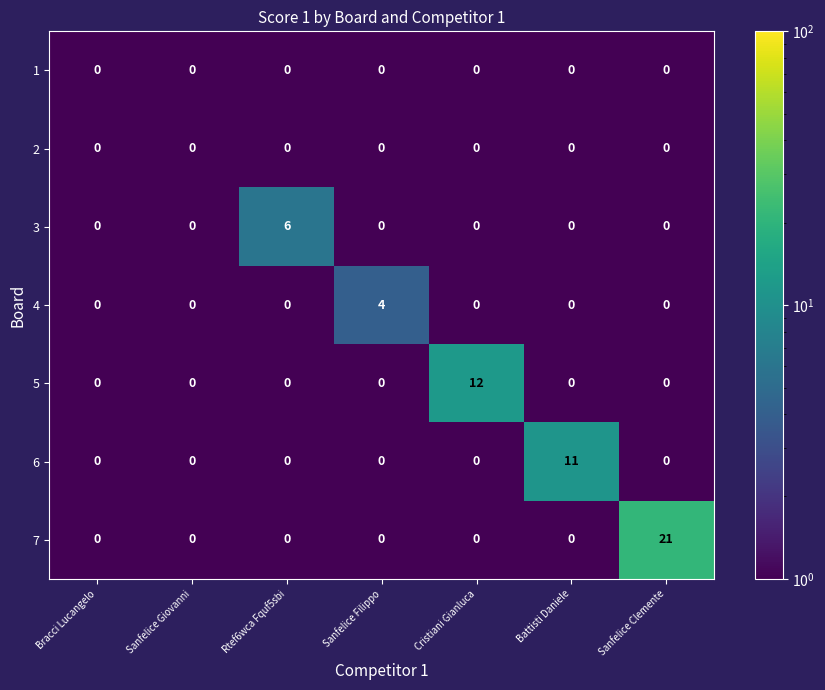

True or false: 5 has a value of 0 at Sanfelice Giovanni.

True